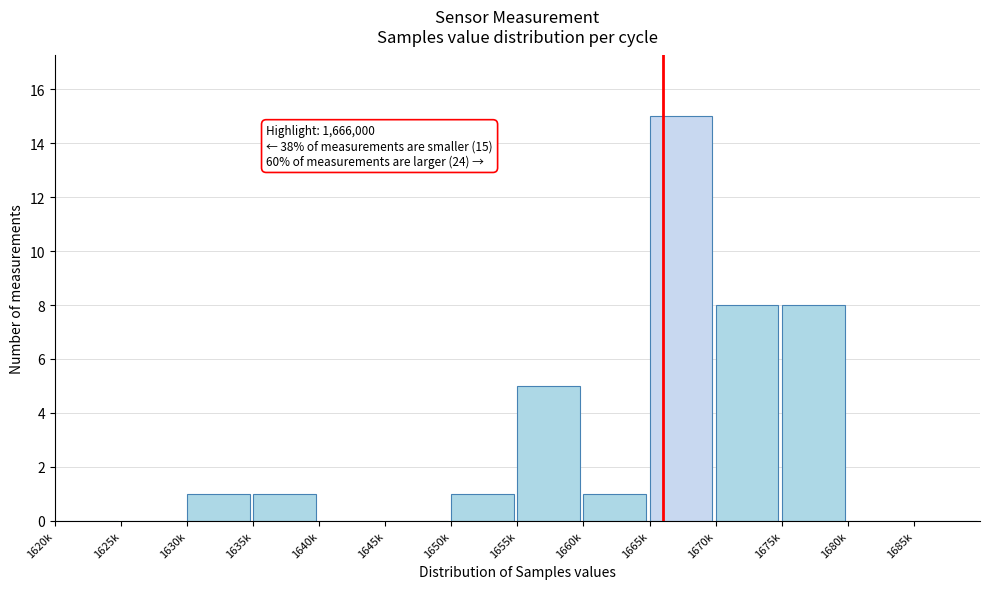

Reading left to right, transcribe all the data shown in this chart.

1620k=0	1625k=0	1630k=1	1635k=1	1640k=0	1645k=0	1650k=1	1655k=5	1660k=1	1665k=15	1670k=8	1675k=8	1680k=0	1685k=0